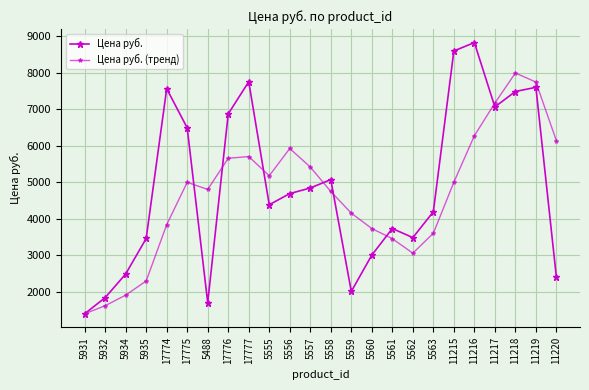

How many data points in Цена руб. (тренд) are less than 5000?

12